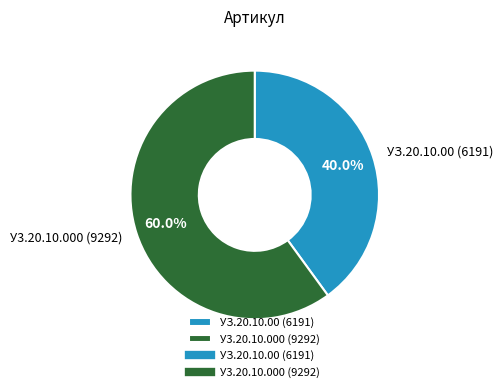

What is the ratio of the value at УЗ.20.10.00 (6191) to the value at У3.20.10.000 (9292)?

0.7